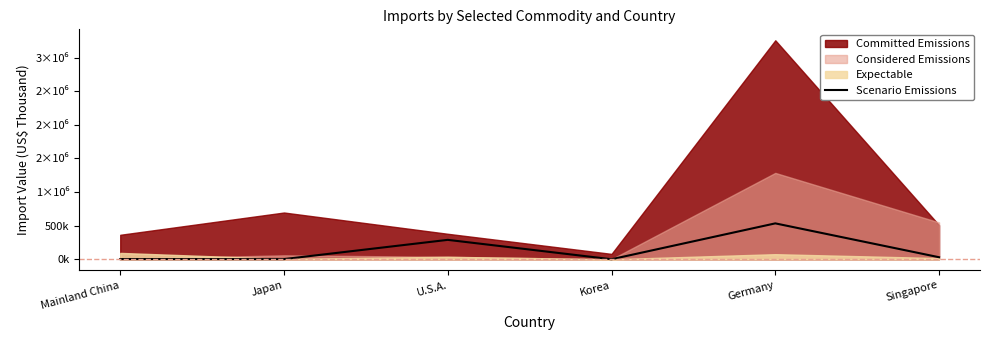

What is the approximate value at Singapore?

30427